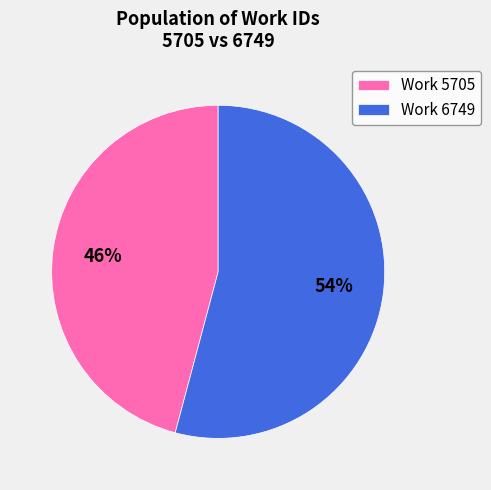

Count the number of slices in the pie.

2